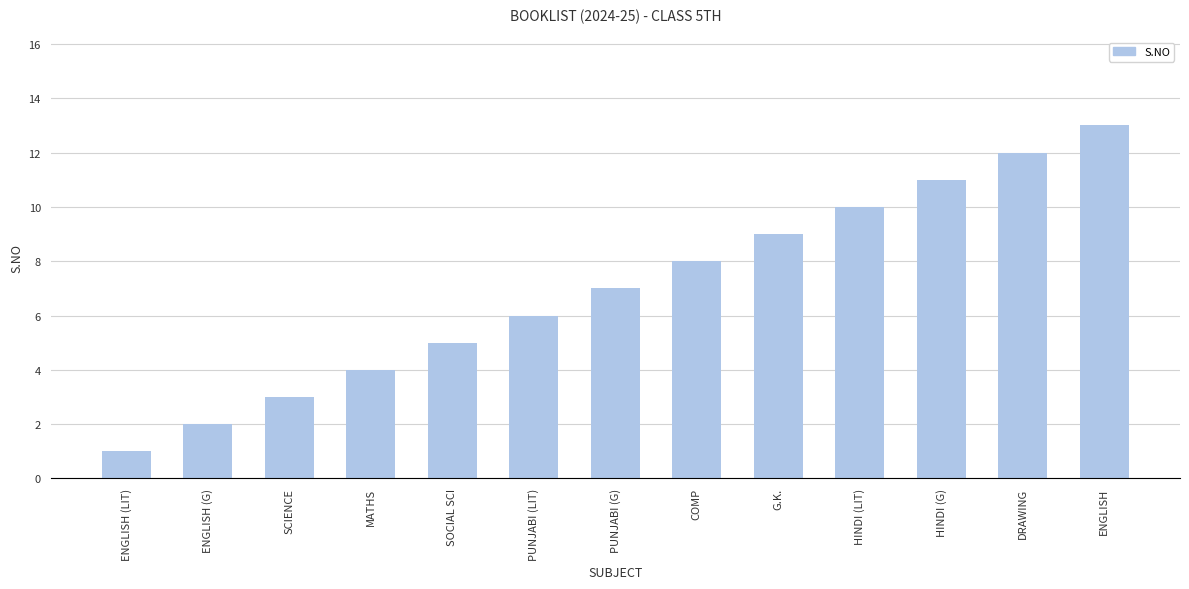

Reading right to left, extract all data points from this chart.

13	12	11	10	9	8	7	6	5	4	3	2	1